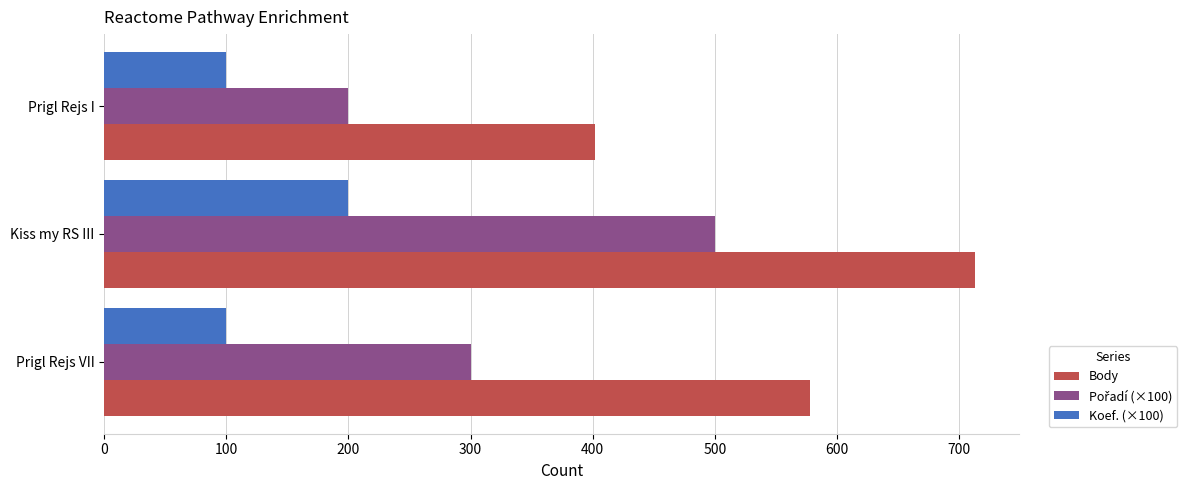

What is the spread (max minus min) of values at Kiss my RS III?

513